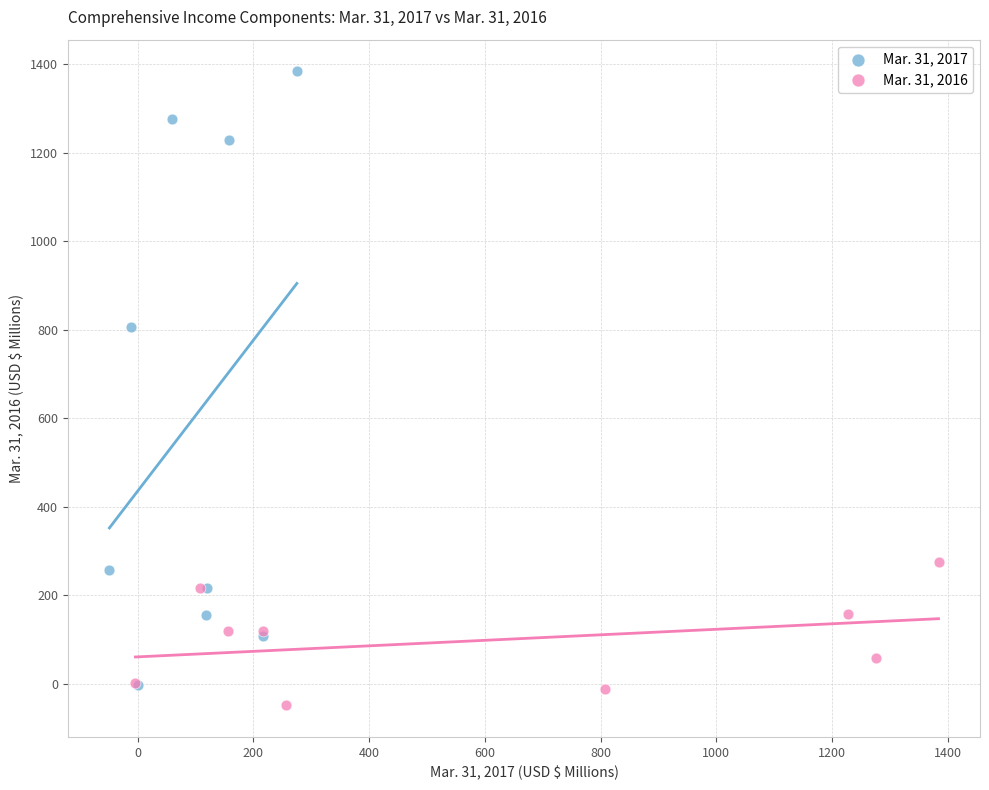

Which series contains the highest Y value?

Mar. 31, 2017